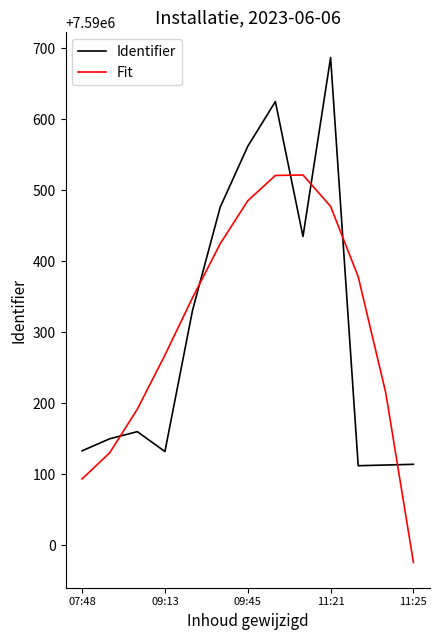

What is the maximum value shown in the chart?

7590687.0